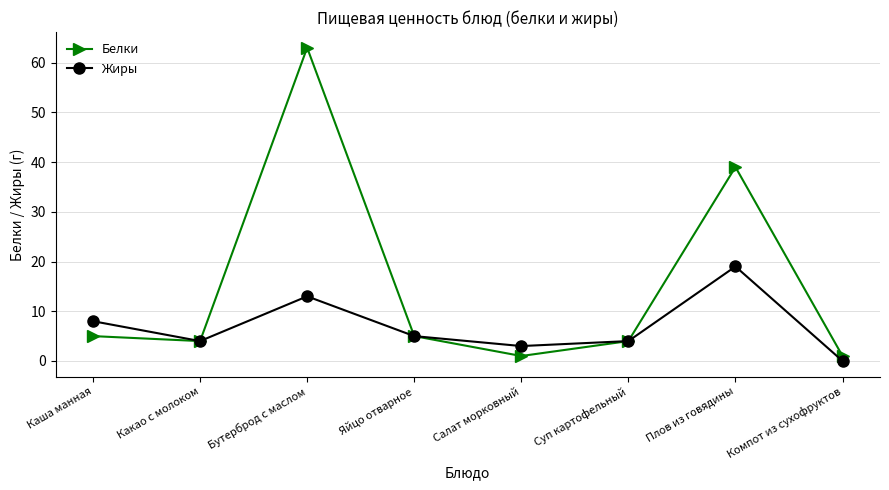

Which label corresponds to the largest value in the chart?

Бутерброд с маслом